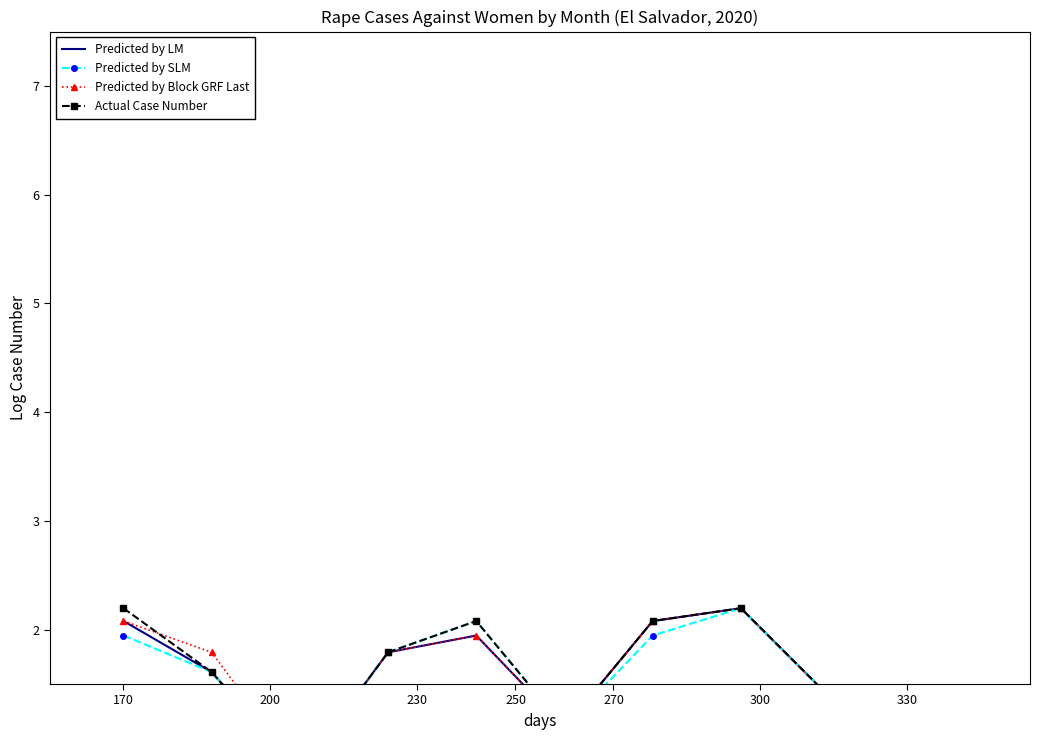

What are all the series names shown in the legend?

Predicted by LM, Predicted by SLM, Predicted by Block GRF Last, Actual Case Number